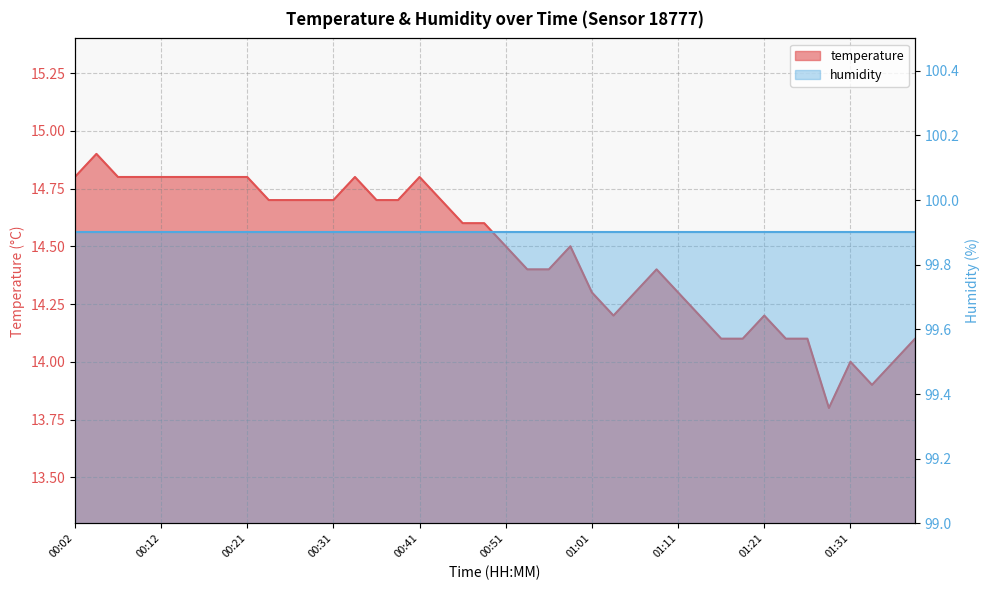

True or false: the data has more than 1 interior local peaks.

True